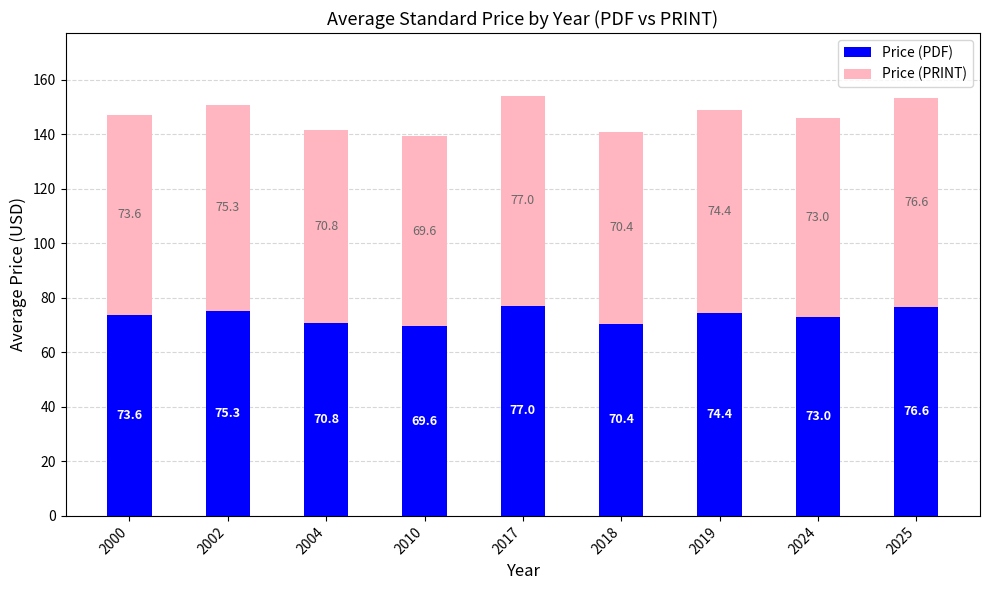

How many data points in Price (PDF) are less than 73?

3